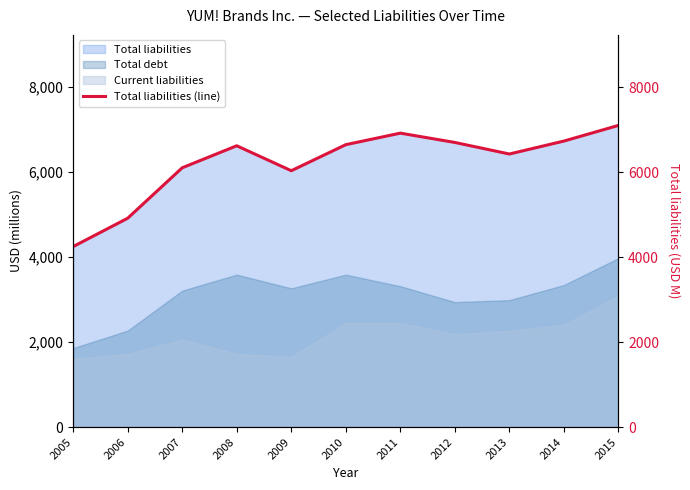

How many interior local peaks (higher than both neighbors) does the data have?

2